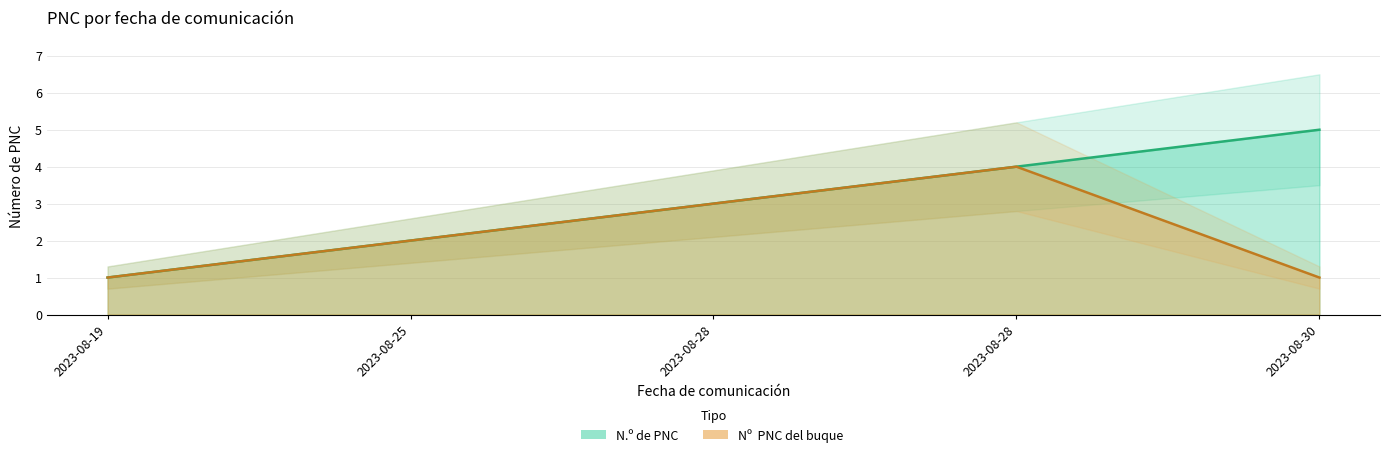

Is the value of N.º de PNC at 2023-08-19 greater than the value of Nº  PNC del buque  at 2023-08-28?

No